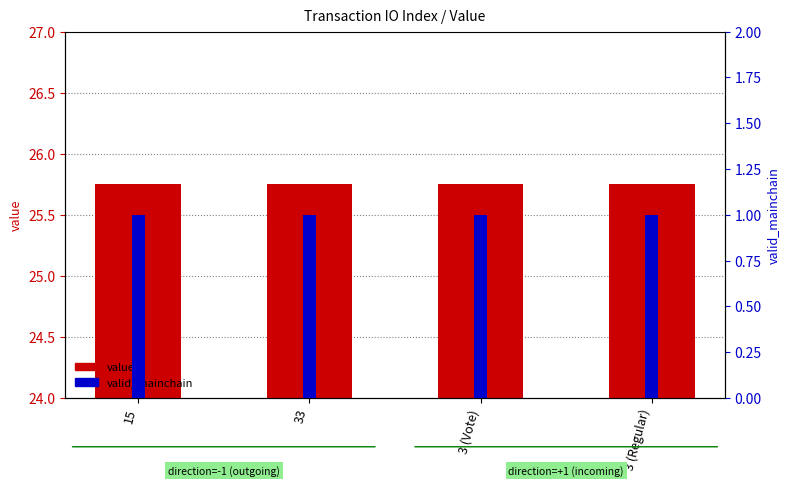

How many groups of bars are there?

4